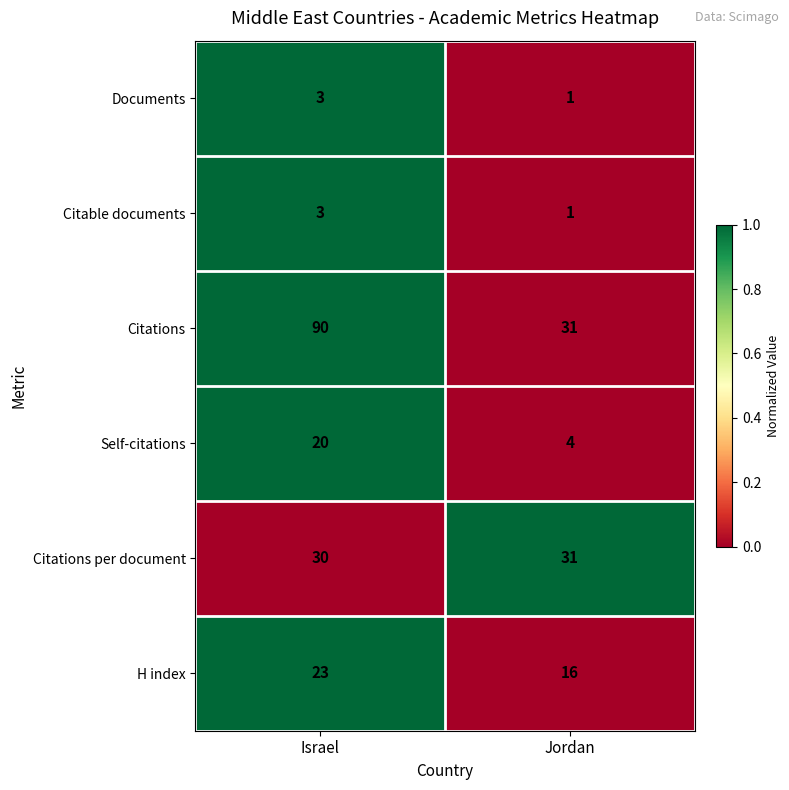

What is the difference between the maximum and minimum values in the Self-citations series?

16